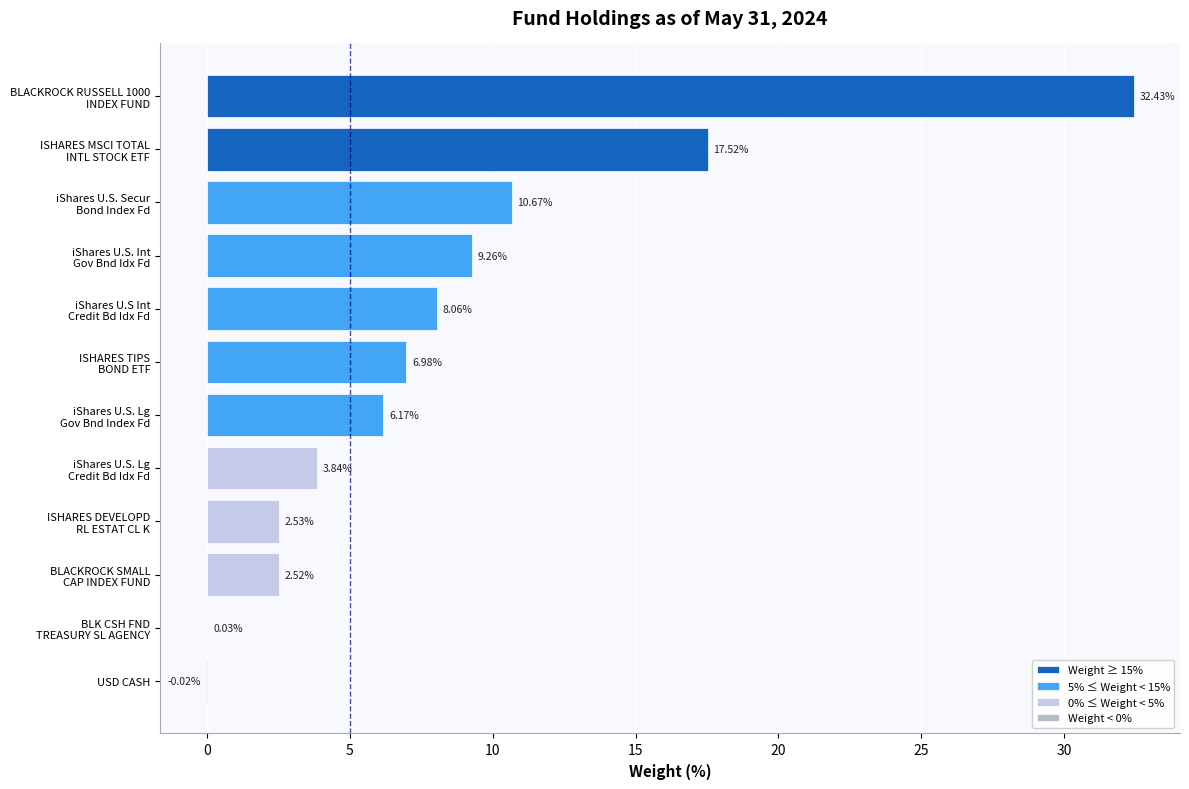

Count the number of data series in this chart.

1